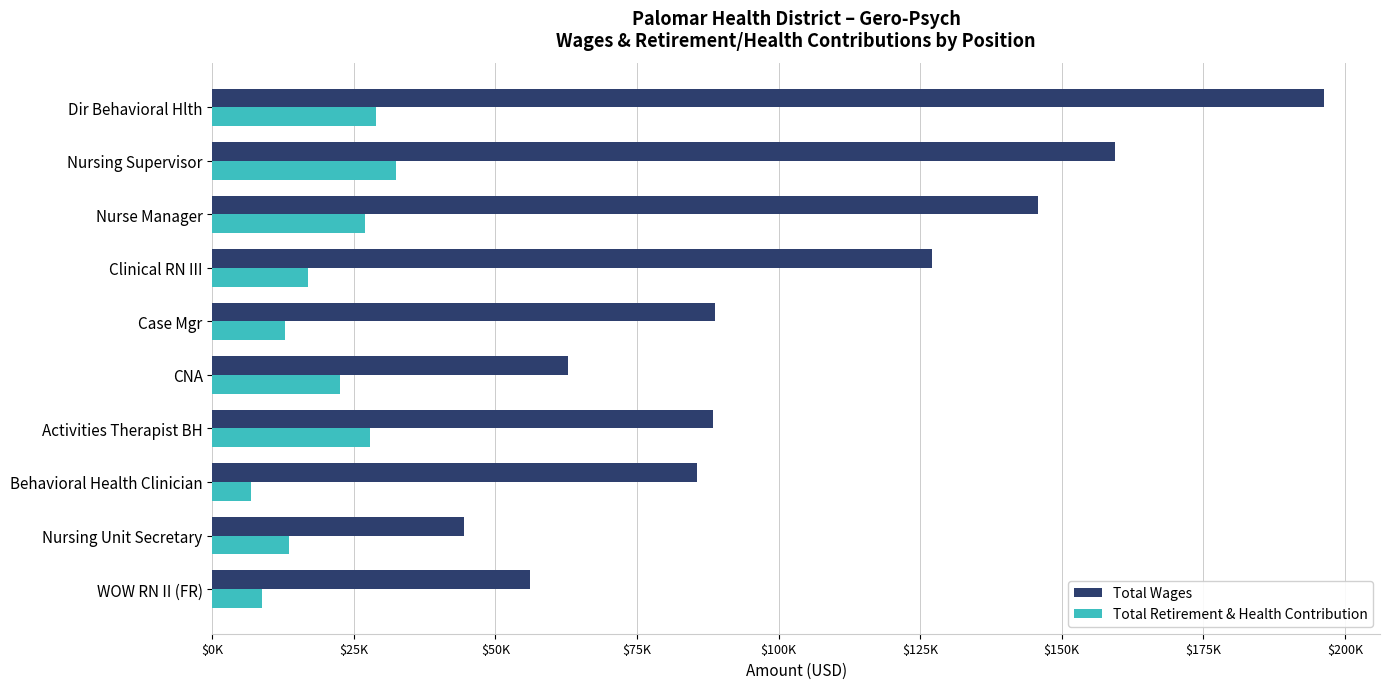

What are all the series names shown in the legend?

Total Wages, Total Retirement & Health Contribution